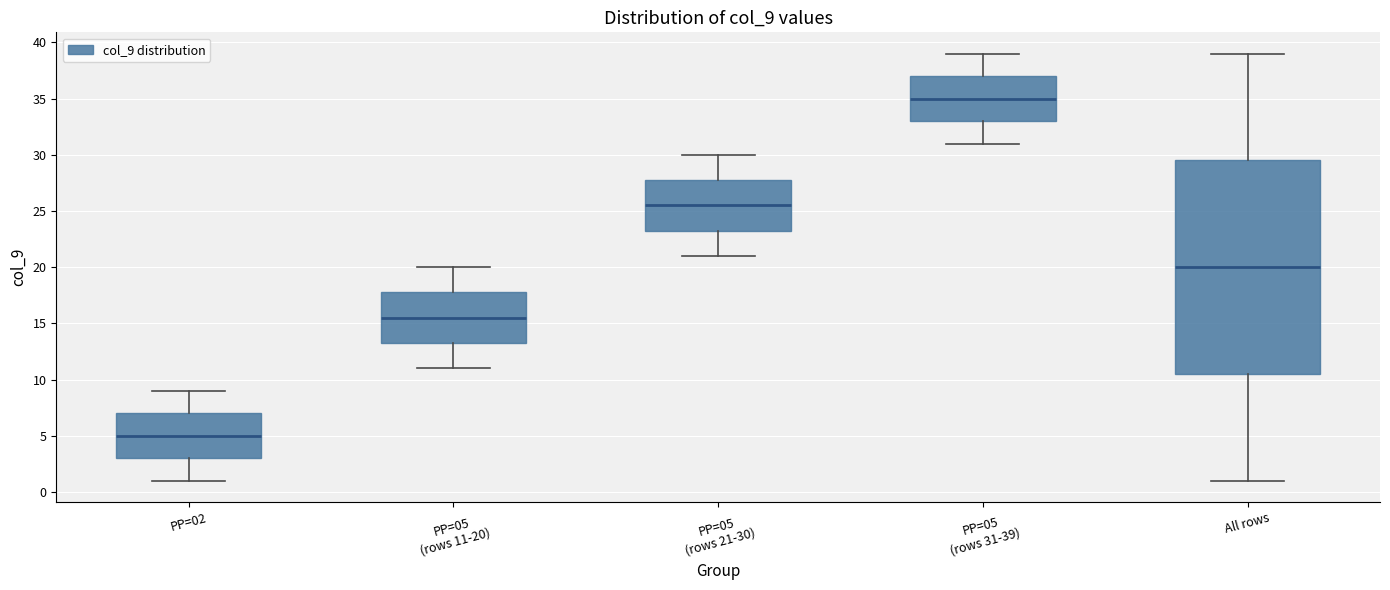

Reading left to right, transcribe this box plot: for each box, give where its median line is, the range the box spans, and where its two whiskers end, as read against the y-axis. The values are not printed on the chart, so give them approximately, as read against the axis.

PP=02: median 5.0, box 3.0 to 7.0, whiskers 1.0 to 9.0
PP=05 (rows 11-20): median 15.5, box 13.5 to 18.0, whiskers 11.0 to 20.0
PP=05 (rows 21-30): median 25.5, box 23.5 to 28.0, whiskers 21.0 to 30.0
PP=05 (rows 31-39): median 35.0, box 33.0 to 37.0, whiskers 31.0 to 39.0
All rows: median 20.0, box 10.5 to 29.5, whiskers 1.0 to 39.0